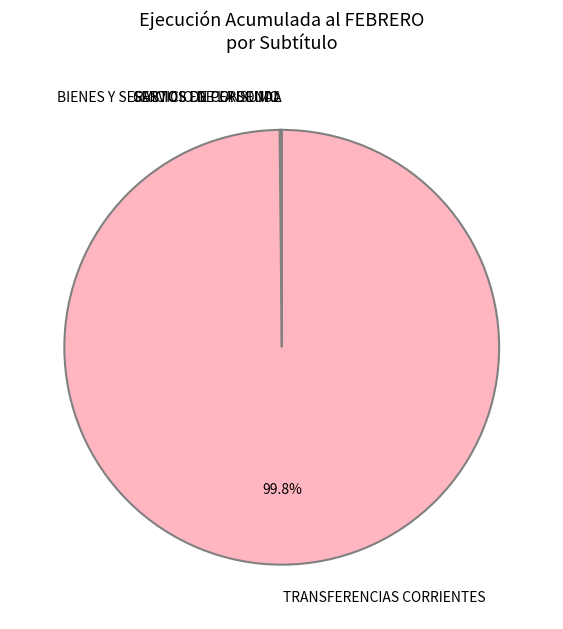

Is there a majority slice in this chart?

Yes